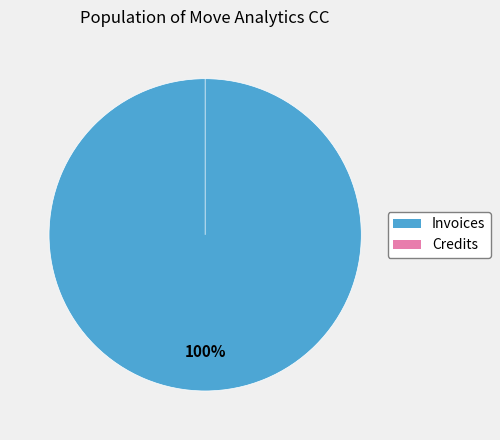

To the nearest percent, what percentage of the pie is Invoices?

100%